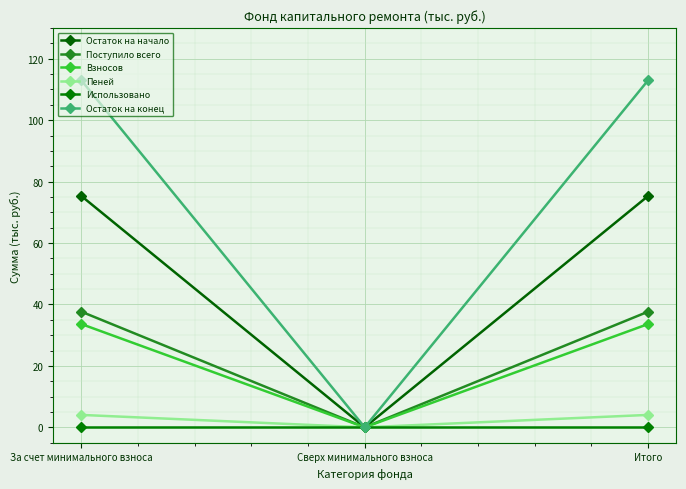

Which series has the largest total across all categories?

Остаток на конец